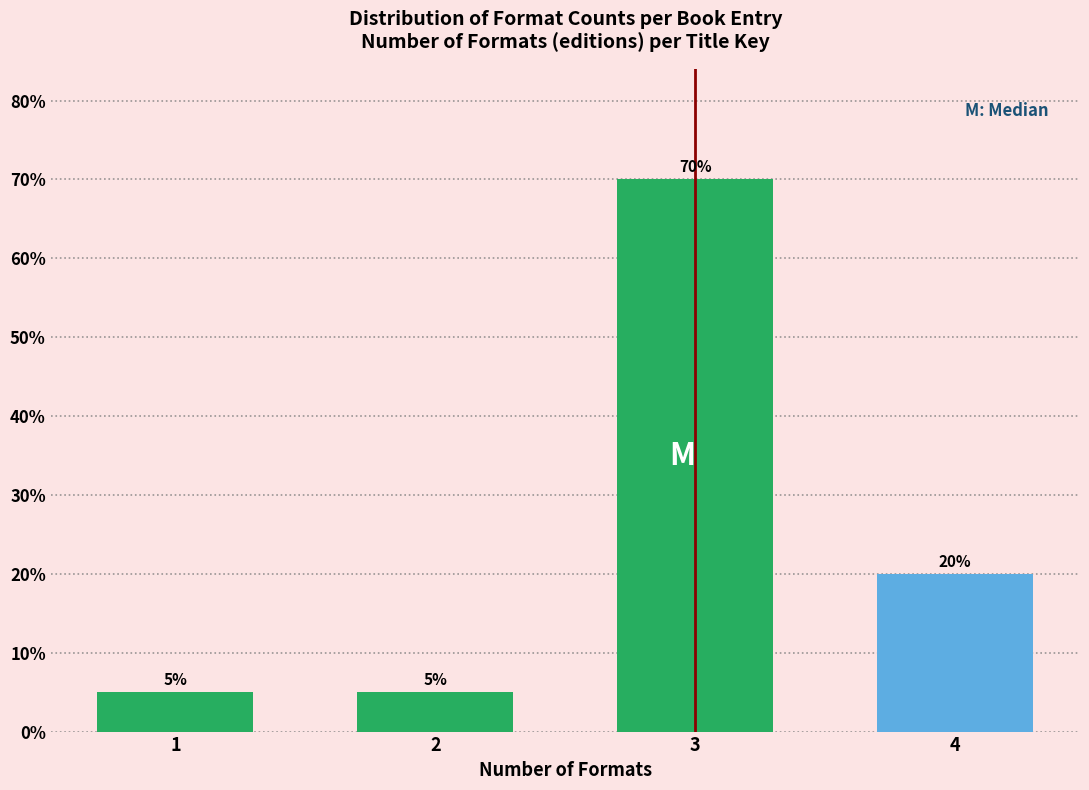

Reading left to right, transcribe all the data shown in this chart.

5	5	70	20